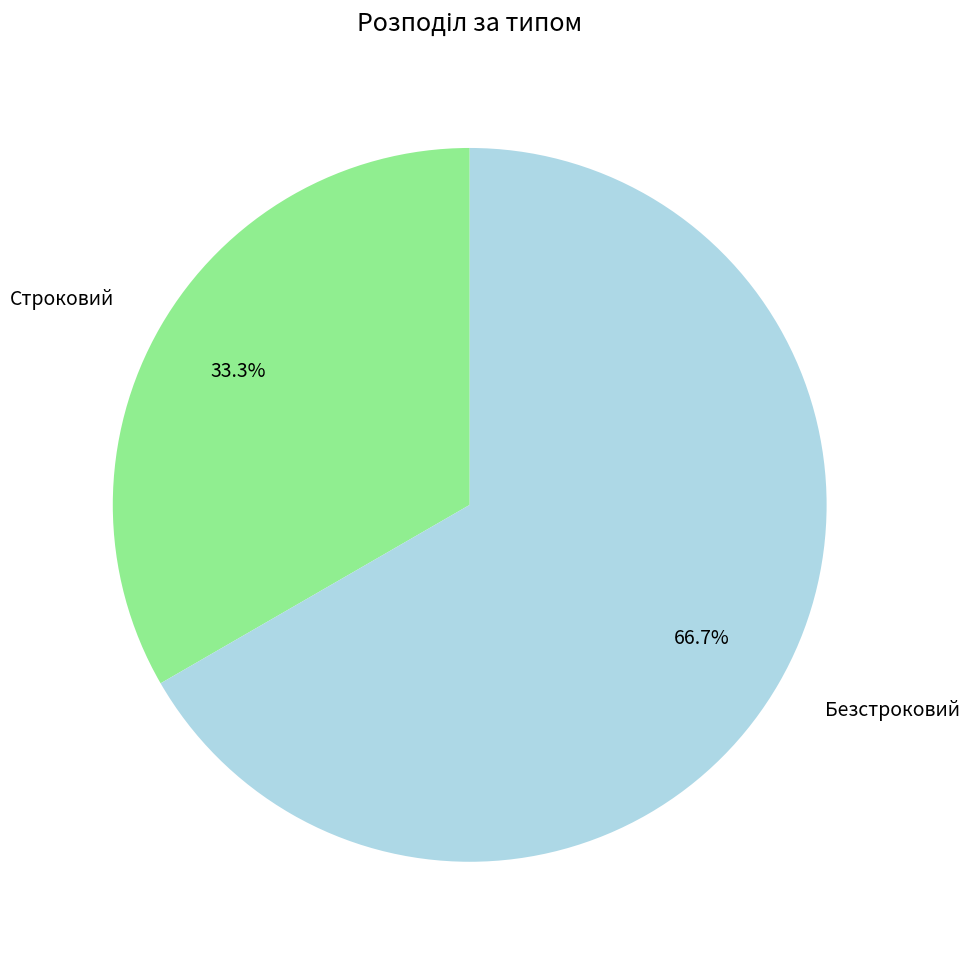

To the nearest percent, what is the difference between the Строковий and Безстроковий slice percentages?

33%